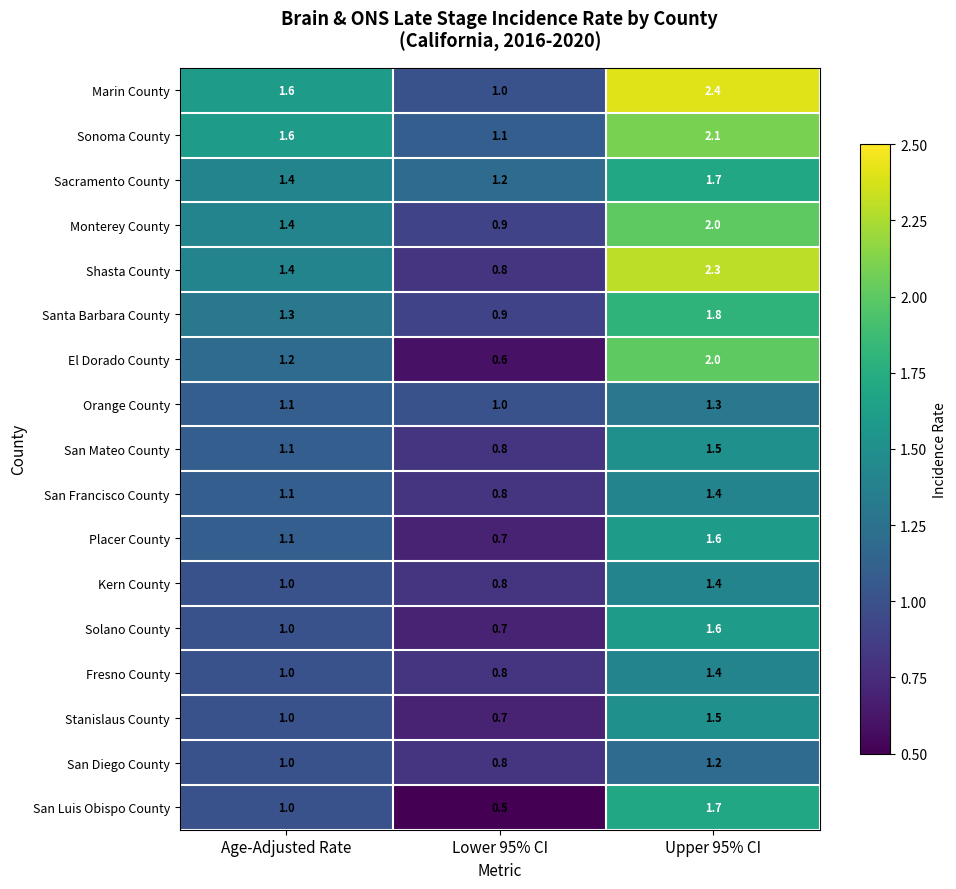

How many data points does each series have?

3